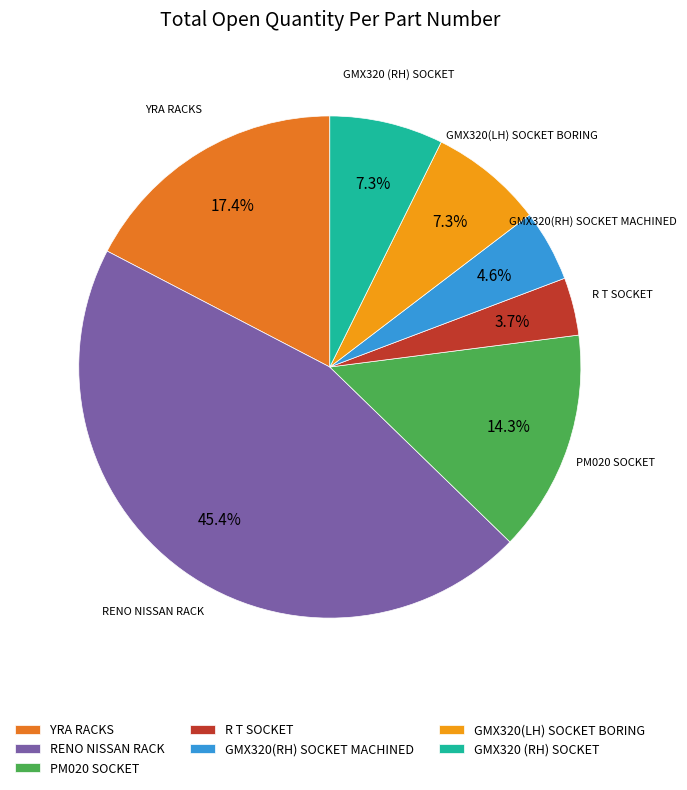

Approximately how many times larger is the value at GMX320(LH) SOCKET BORING compared to R T SOCKET?

2.0